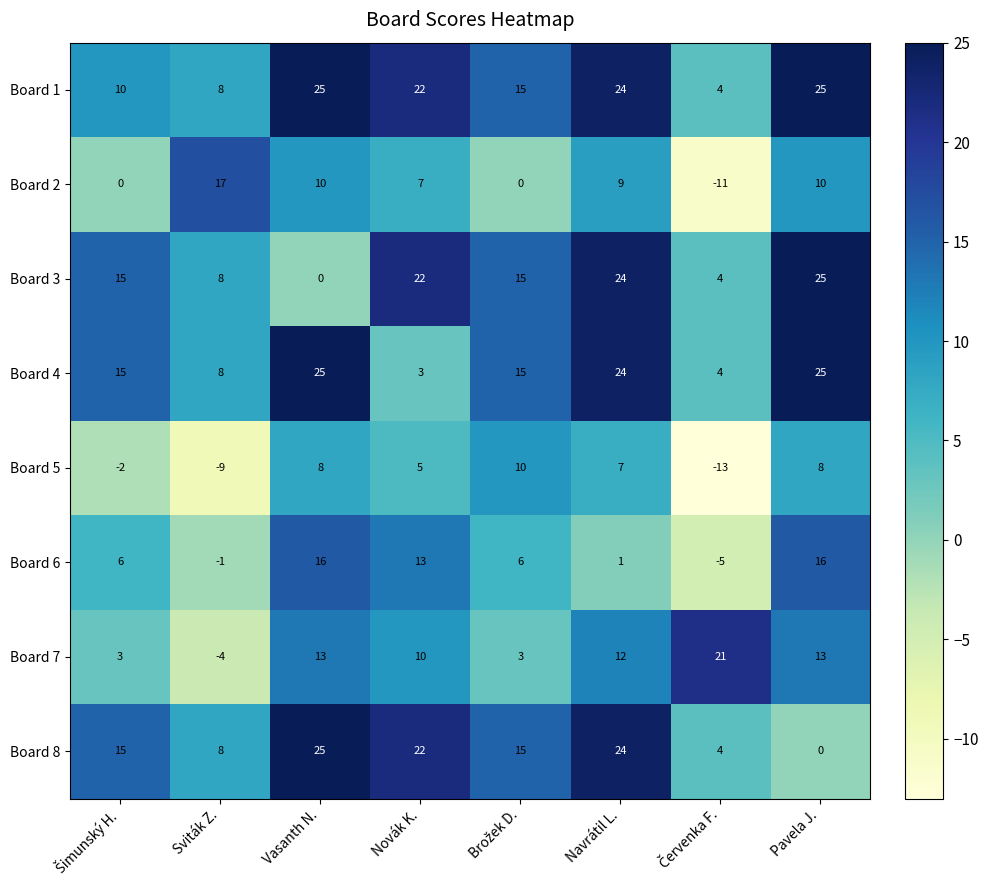

What is the difference between the second highest and second lowest values in the Board 8 series?

20